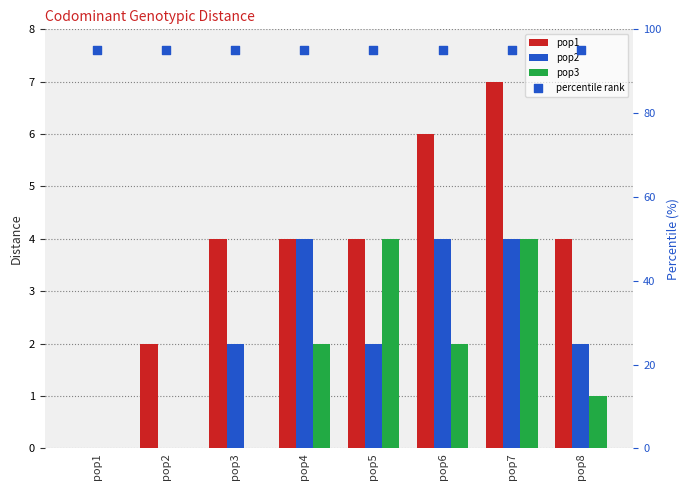

Is the value of pop1 at pop4 greater than the value of pop2 at pop8?

Yes